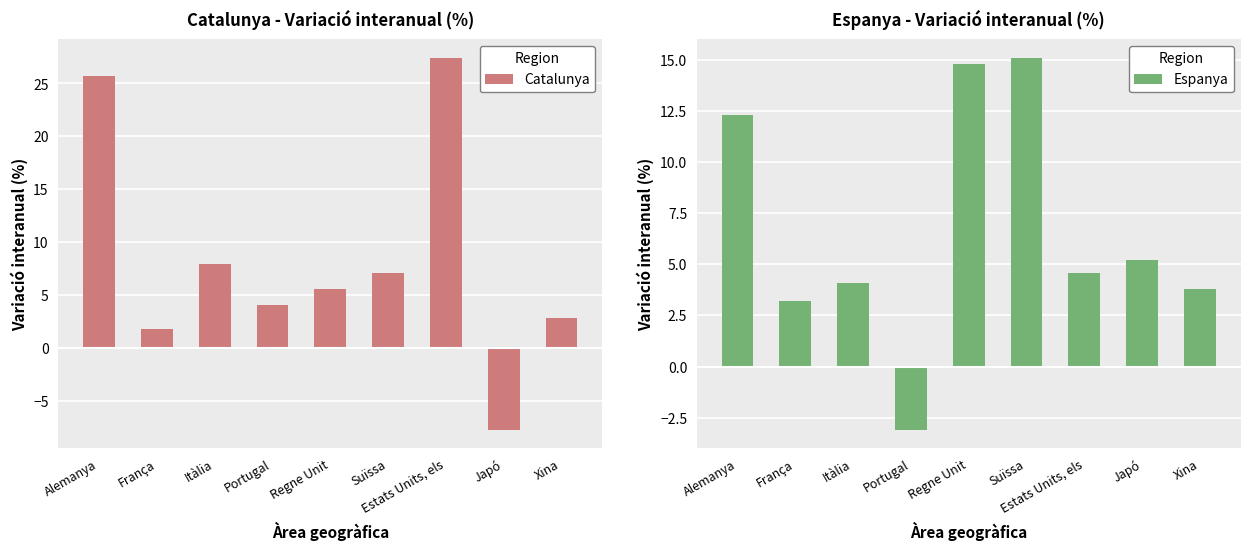

Is the value of Catalunya at Itàlia greater than the value of Espanya at Itàlia?

Yes